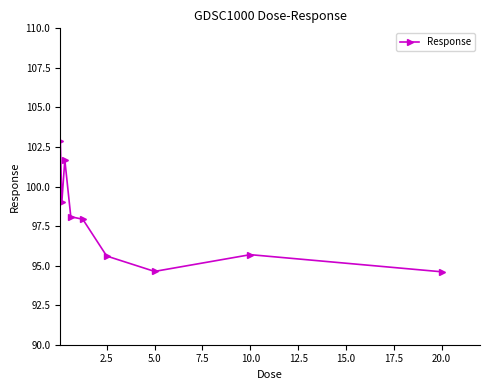

What is the sum of all values?

880.1